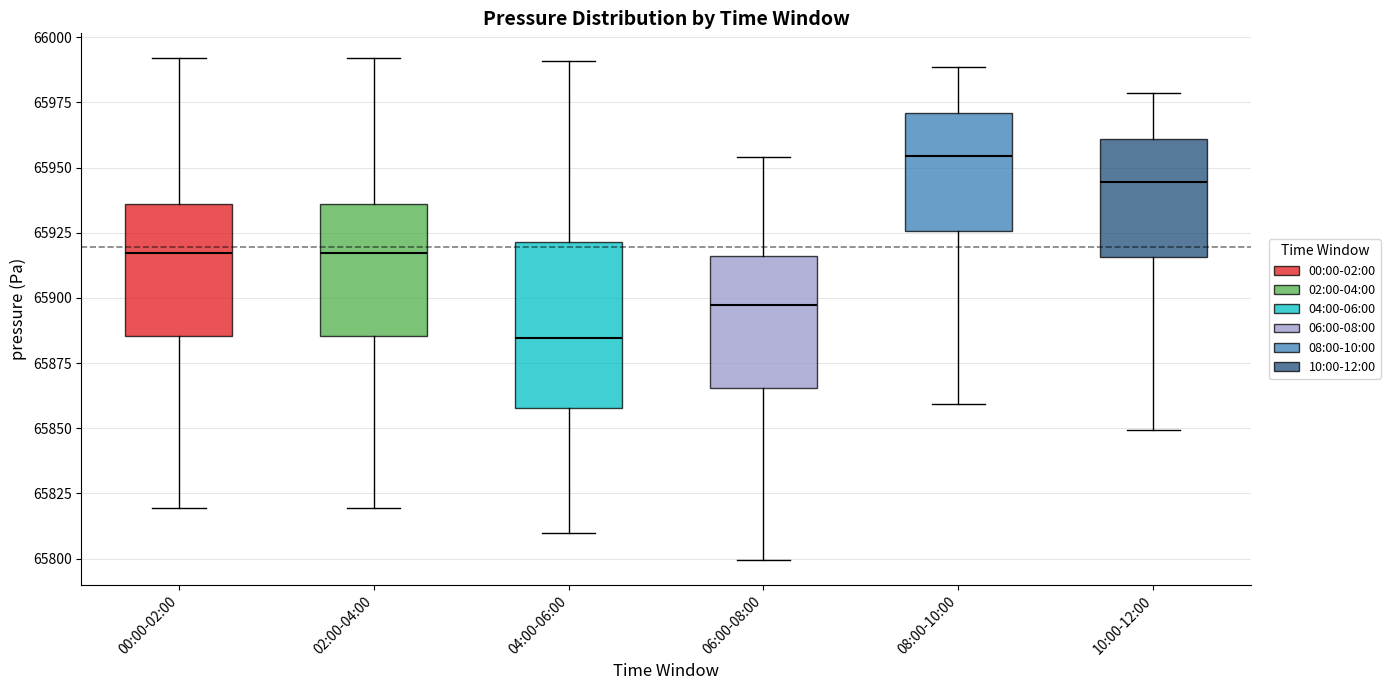

Where is the upper edge of the box for 02:00-04:00 on the y-axis? The values are not printed on the chart, so give them approximately, as read against the axis.

65935